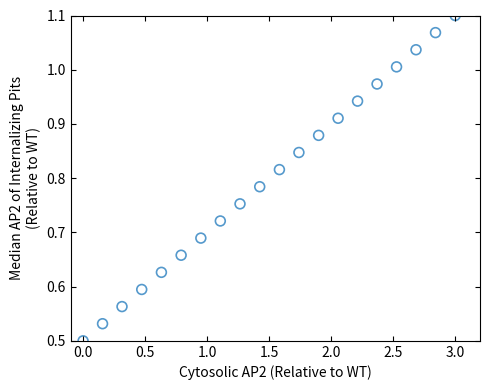

What is the range of X values (max minus min)?

3.0